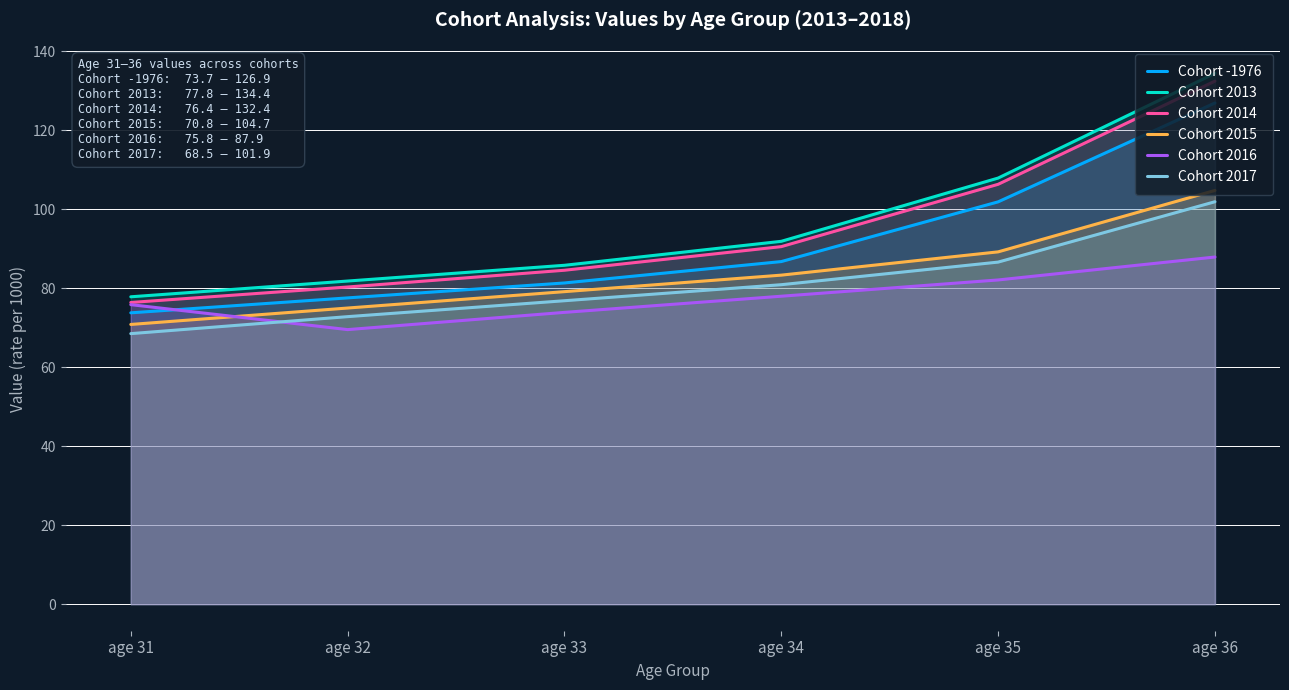

What is the difference between the Cohort 2014 values at age 36 and age 33?

47.9